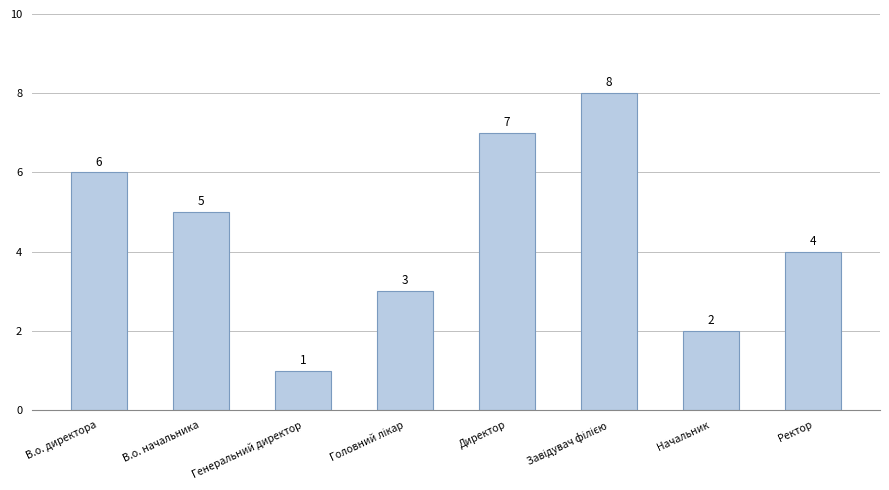

How many categories are shown in the chart?

8